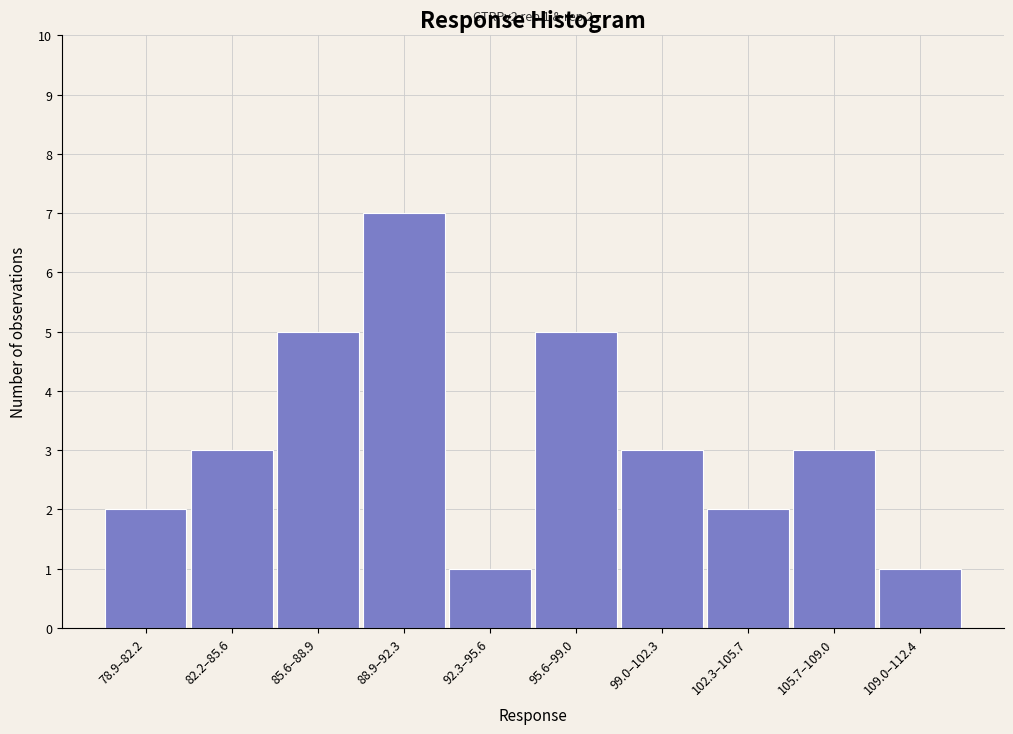

Reading right to left, what are all the values shown in this chart?

109.0–112.4=1	105.7–109.0=3	102.3–105.7=2	99.0–102.3=3	95.6–99.0=5	92.3–95.6=1	88.9–92.3=7	85.6–88.9=5	82.2–85.6=3	78.9–82.2=2